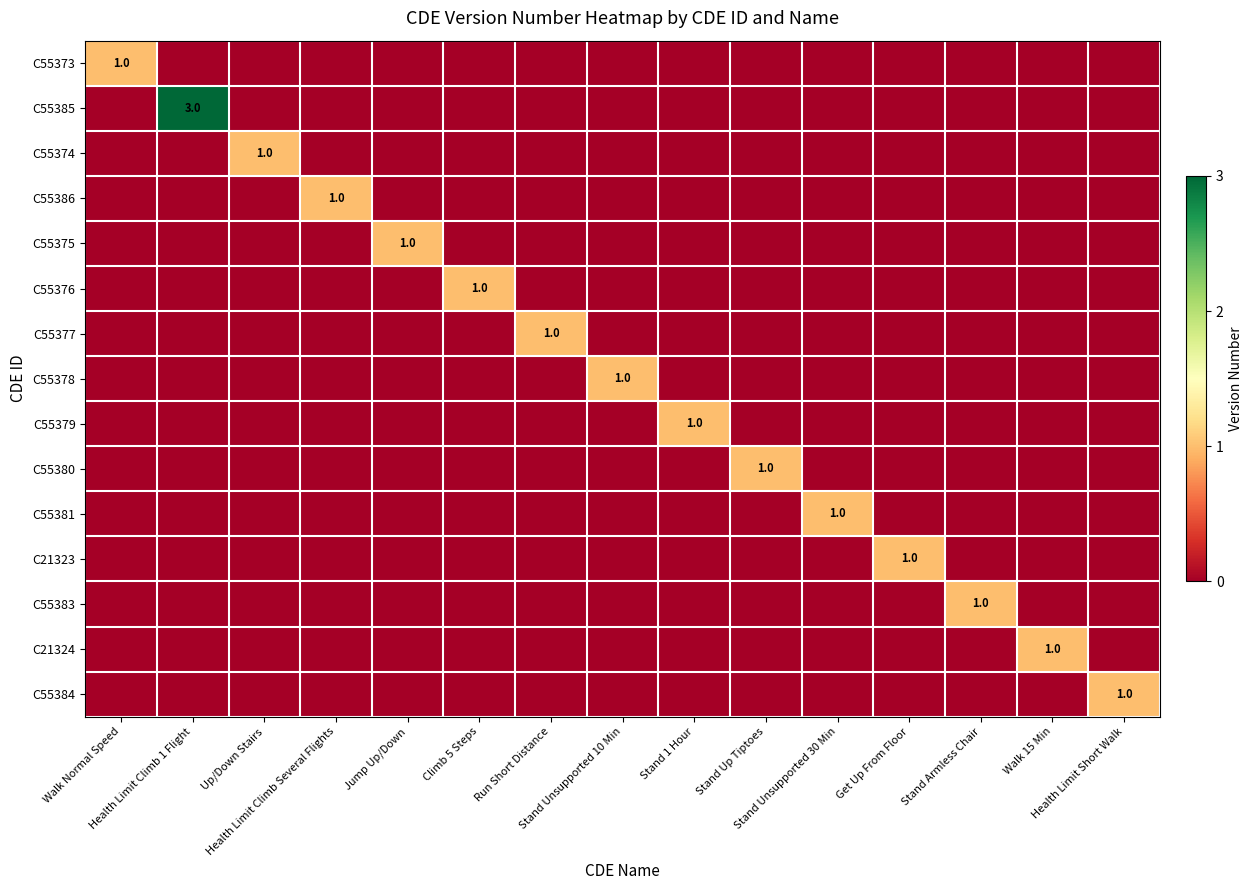

At which category is the sum across all series the highest?

Health Limit Climb 1 Flight